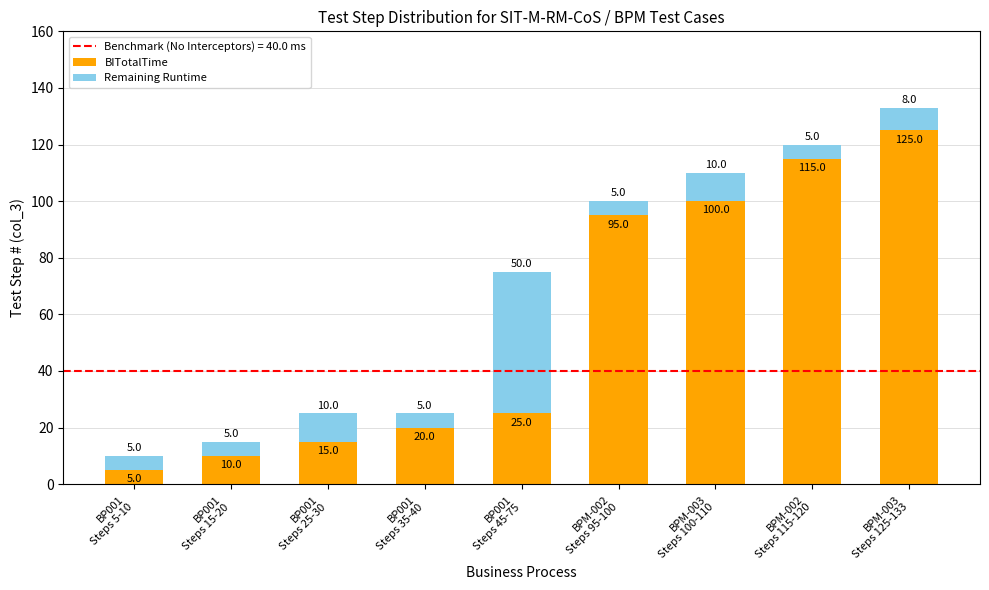

What is the minimum value for BITotalTime?

5